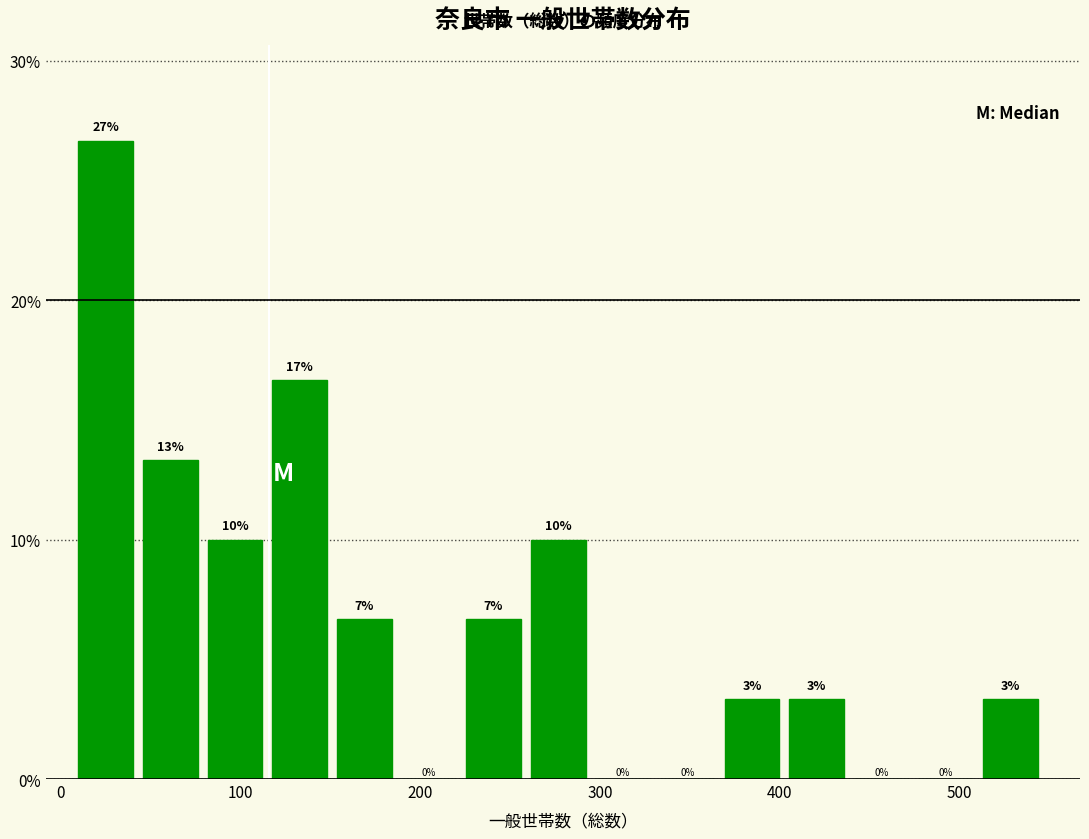

Read against the x-axis, roughly where is the centre of the tallest bar?

30